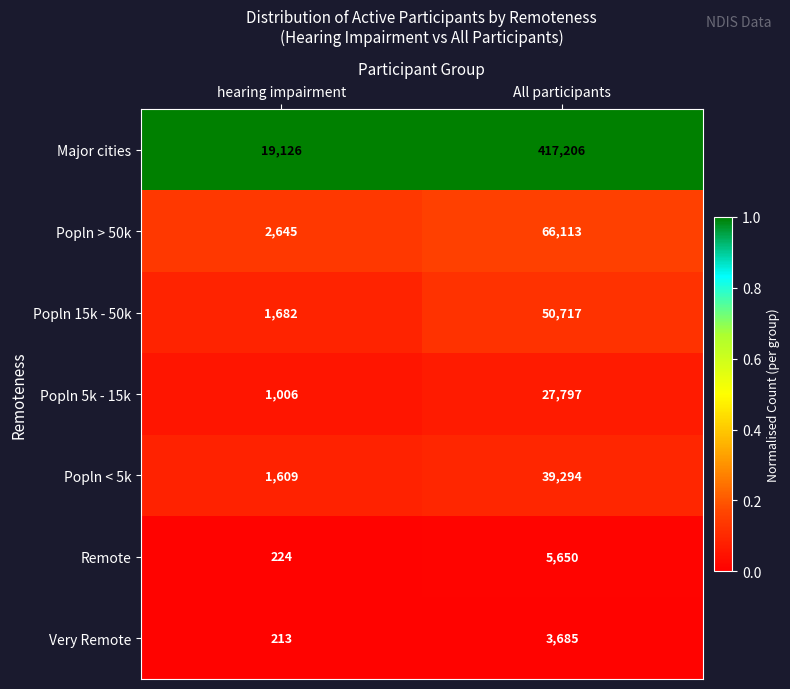

Which series has the largest range (max minus min)?

Major cities